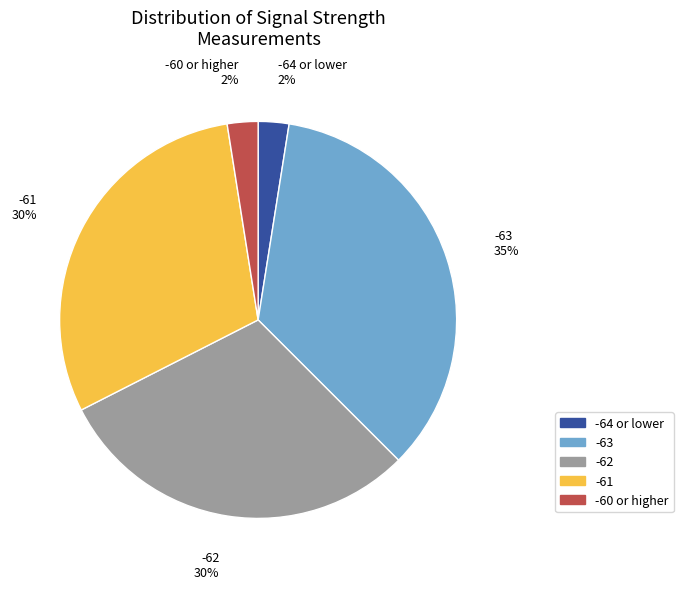

How many segments does this pie chart have?

5